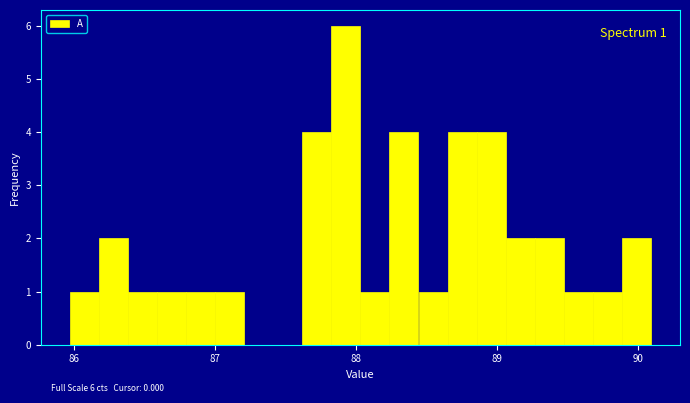

Read against the x-axis, roughly where is the centre of the tallest bar?

87.9